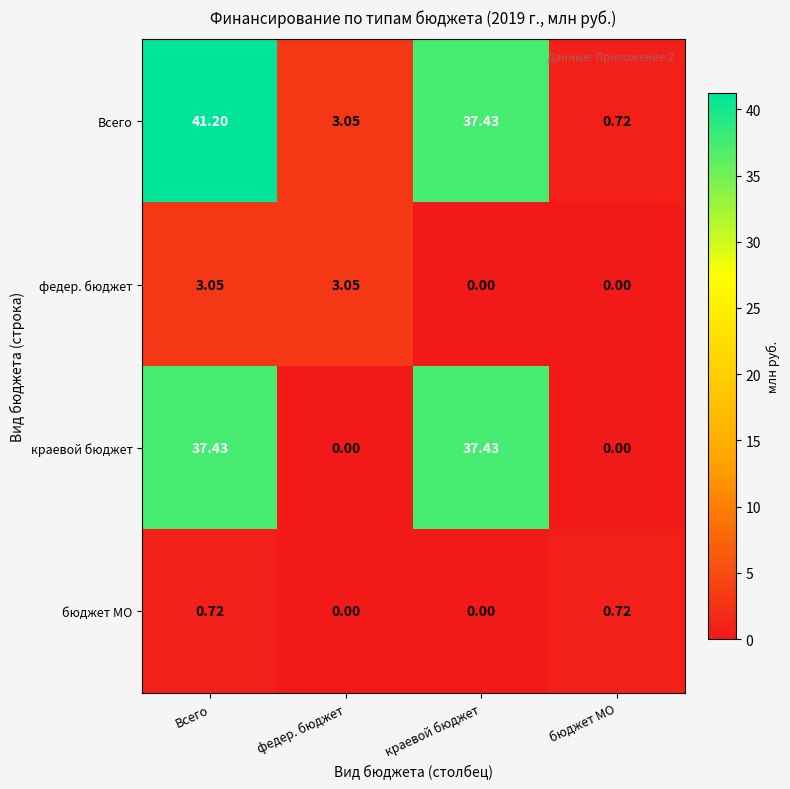

How many data points does each series have?

4